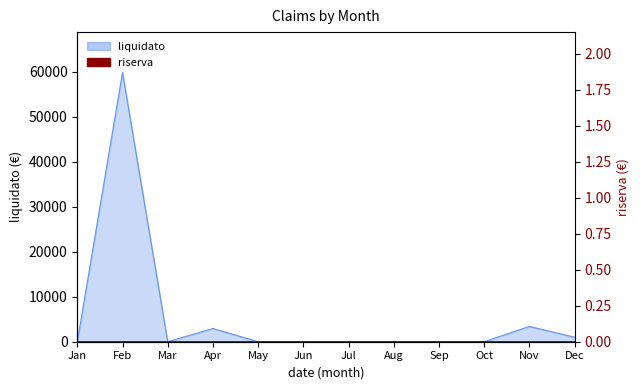

How many points are lower than both their immediate neighbors (excluding endpoints)?

1